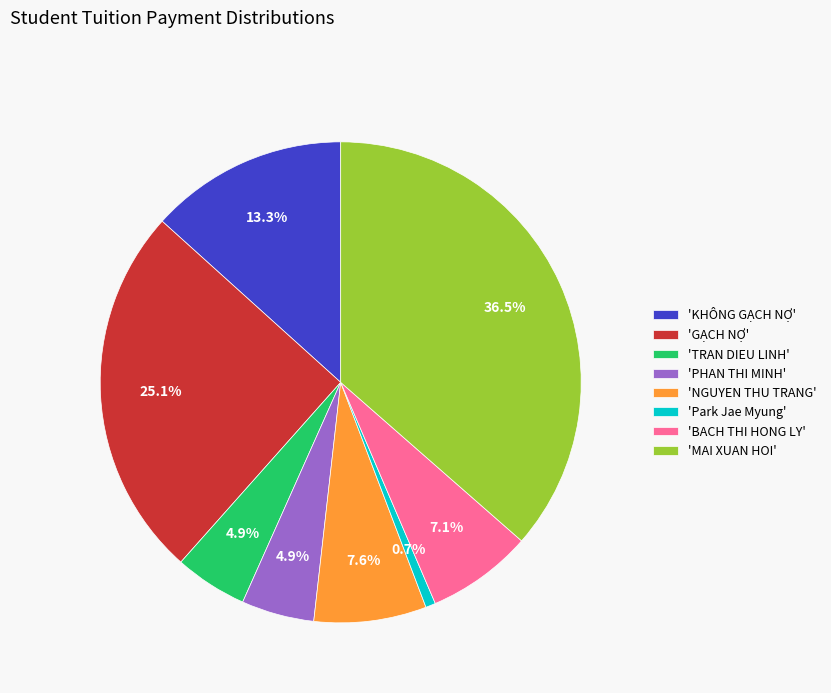

What portion of the pie excludes 'MAI XUAN HOI'?

63.5%